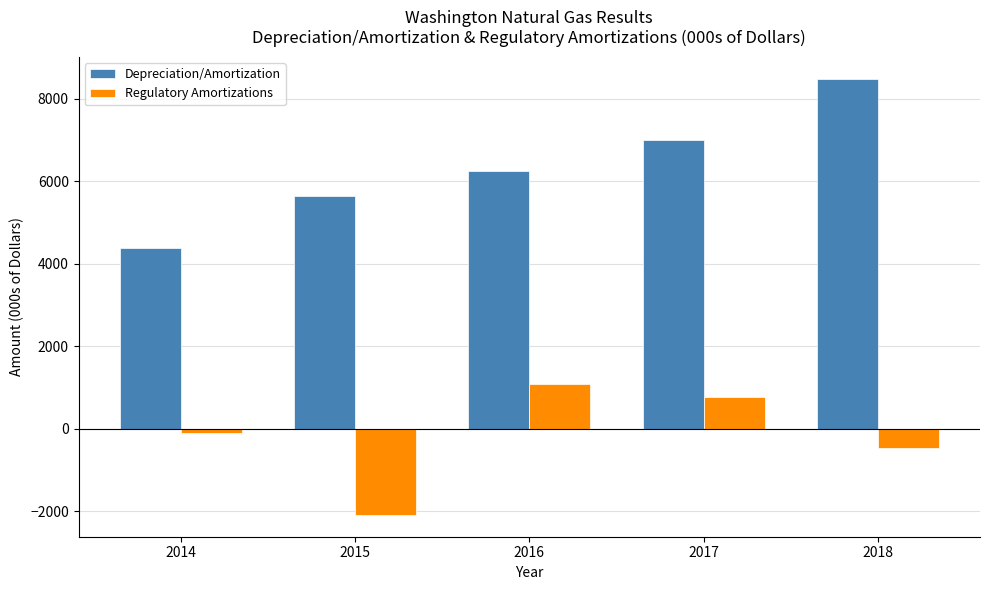

Which series changed the most between 2014 and 2016?

Depreciation/Amortization